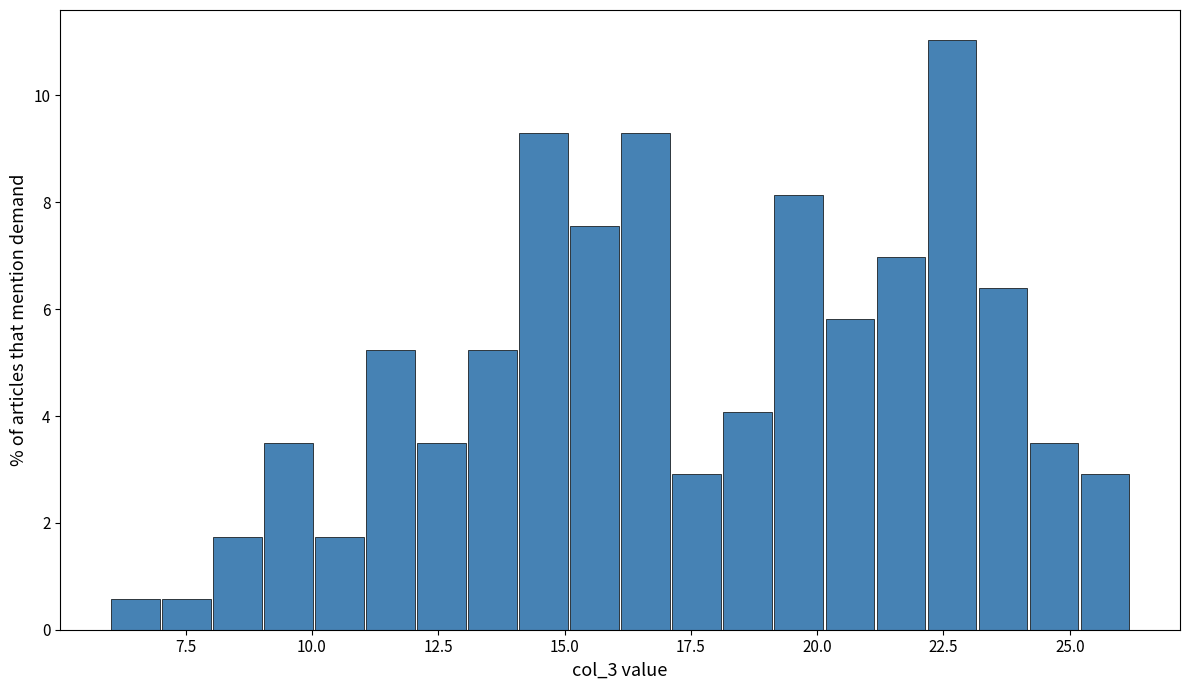

Around what value on the x-axis is the tallest bar? Give the approximate position of its centre, as read against the axis.

22.5